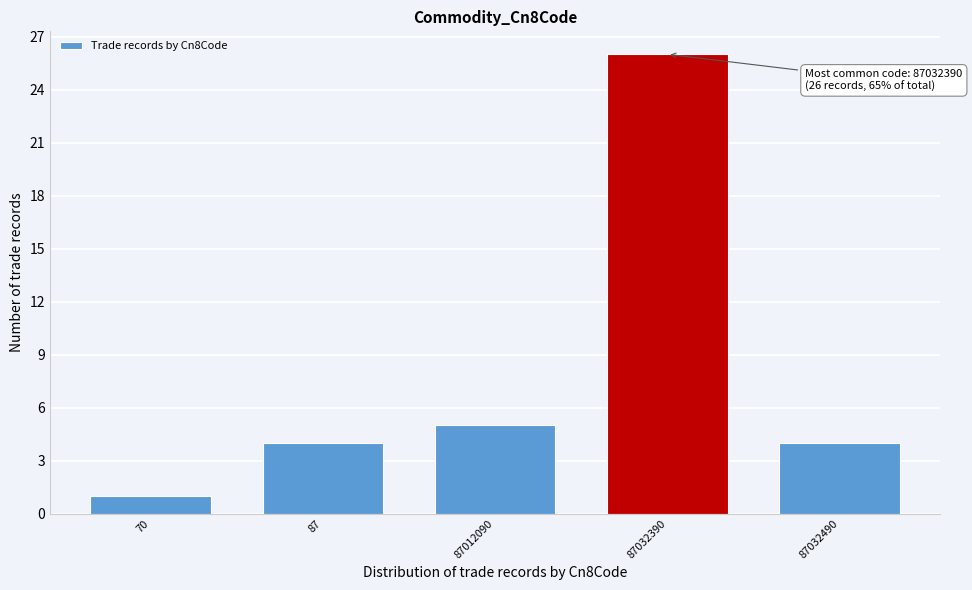

Reading left to right, extract all data points from this chart.

1	4	5	26	4